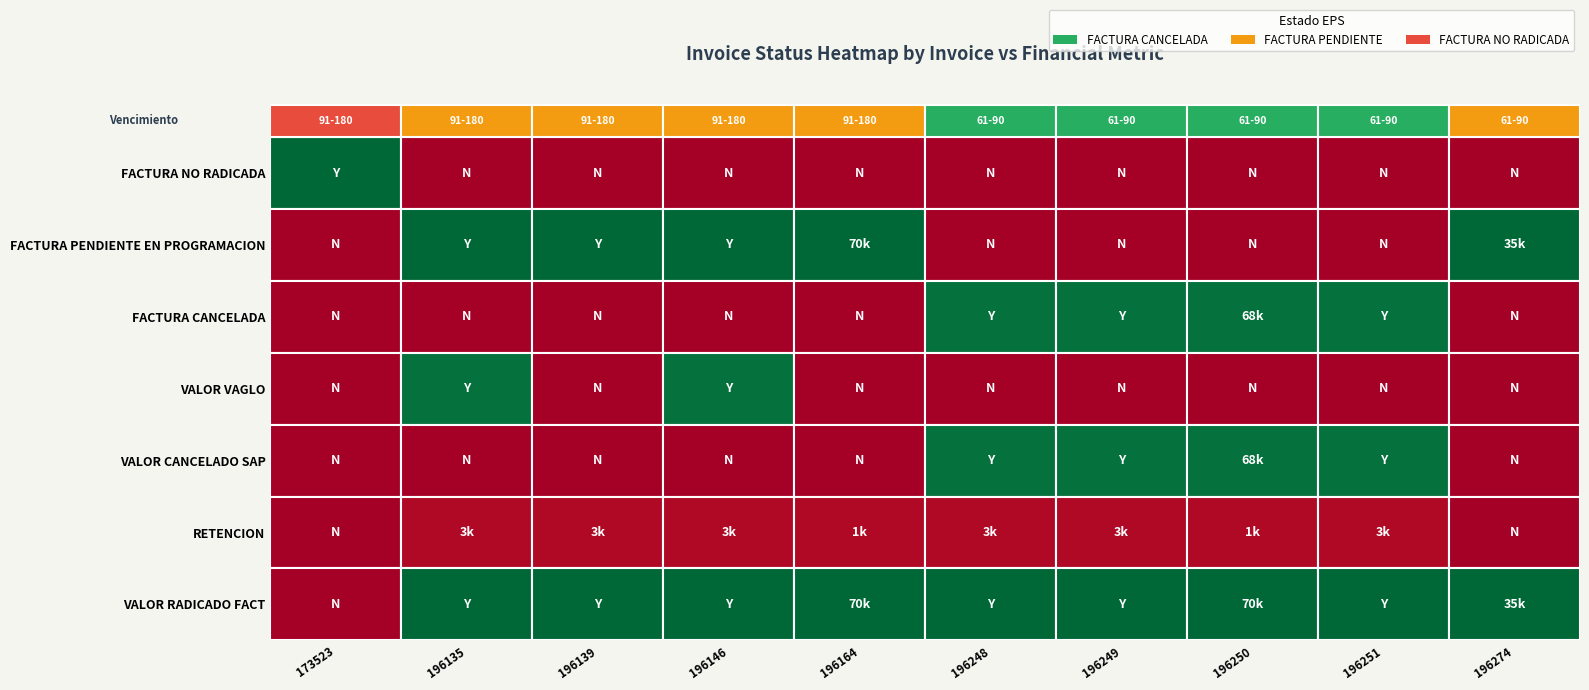

Rank the categories by VALOR VAGLO value from highest to lowest.

C190_196135, C190_196146, C192_173523, C190_196139, C190_196164, C190_196248, C190_196249, C190_196250, C190_196251, C190_196274